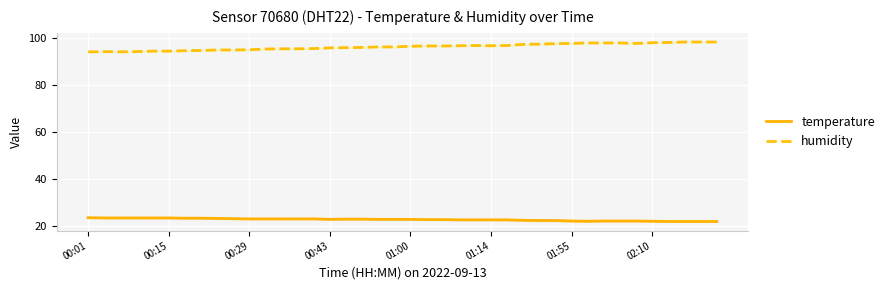

True or false: temperature and humidity intersect in this chart.

False